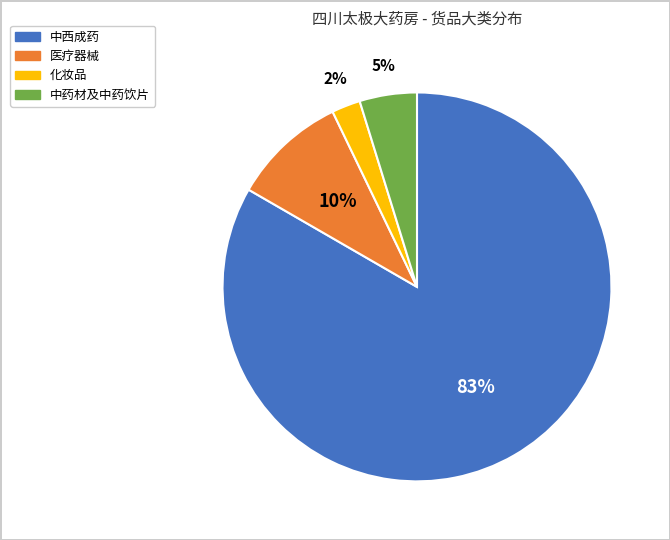

Between 中西成药 and 化妆品, which is larger?

中西成药